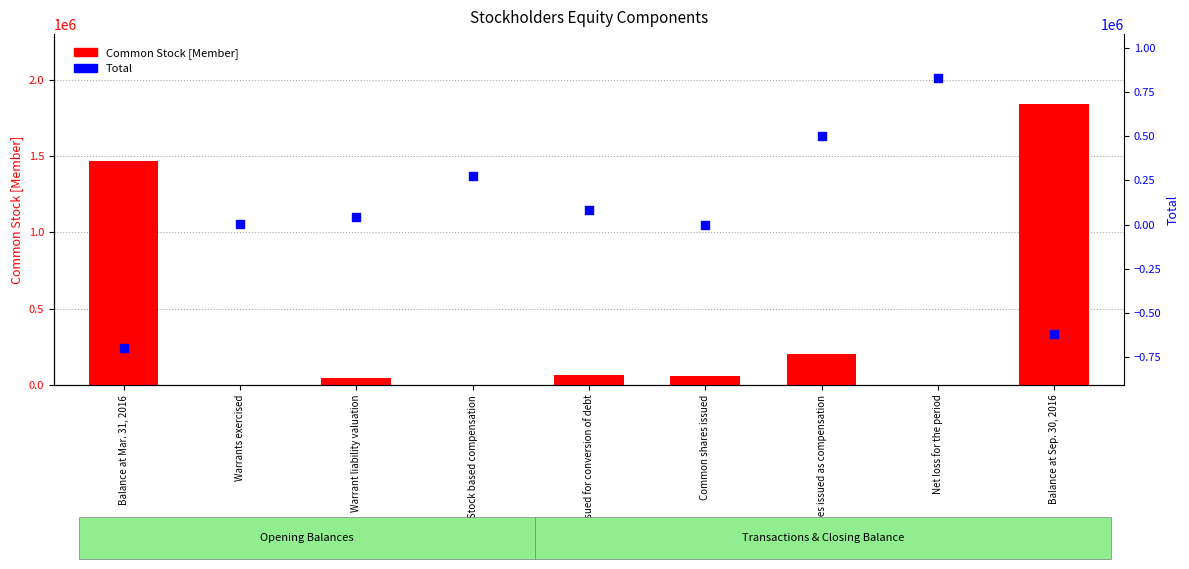

At how many categories does at least one series exceed 1088624?

2